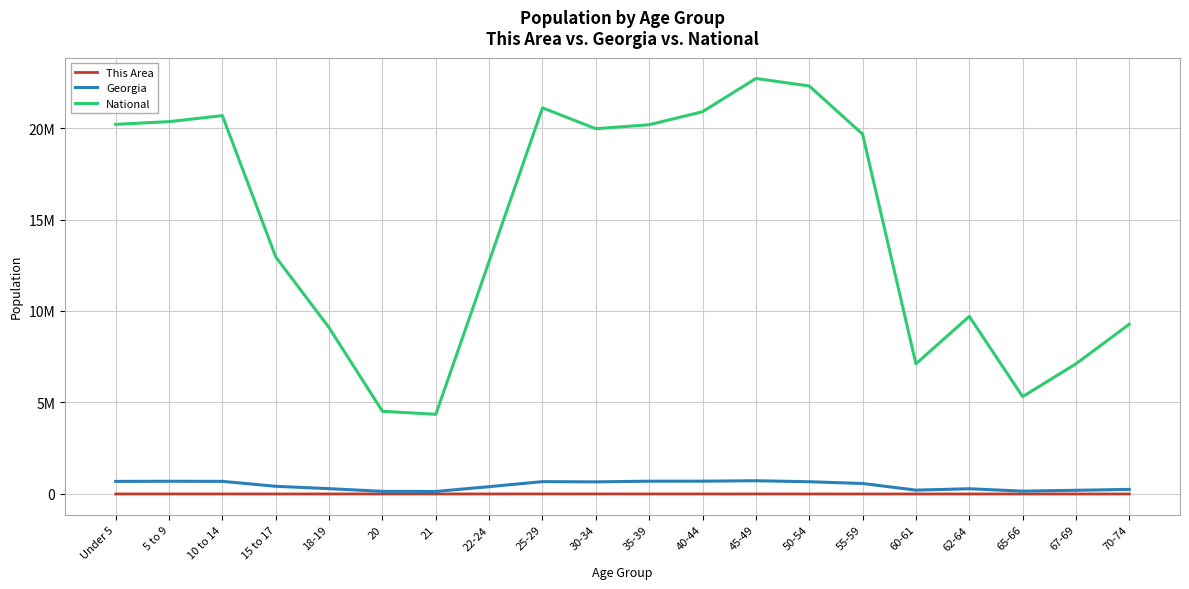

Is it true that This Area equals 561 at 21?

True